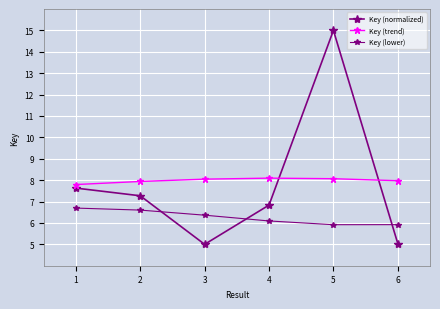

True or false: Key (lower) has a value of 9.1 at 6.

False